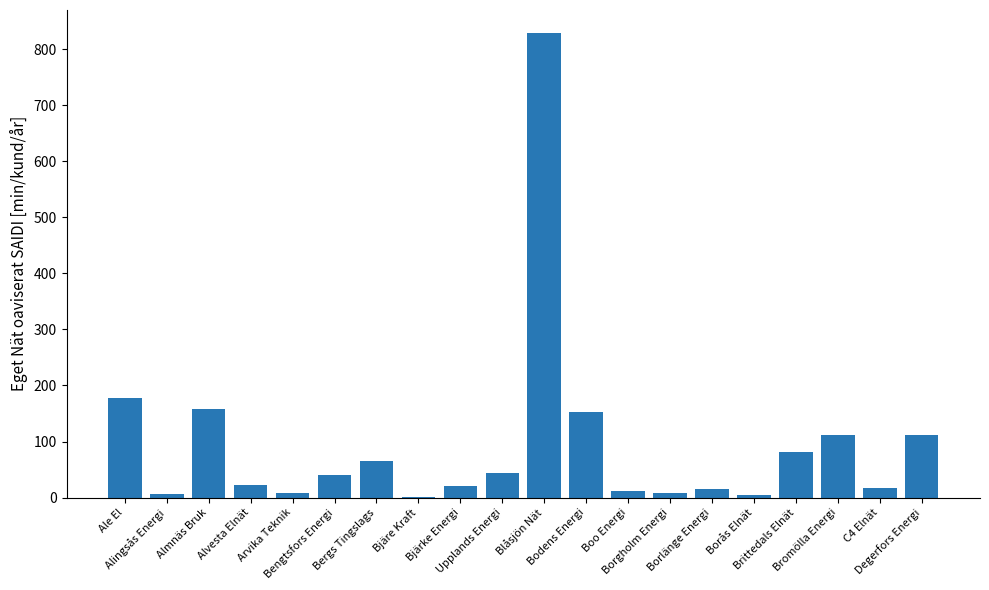

What is the sum of all values?

1884.3